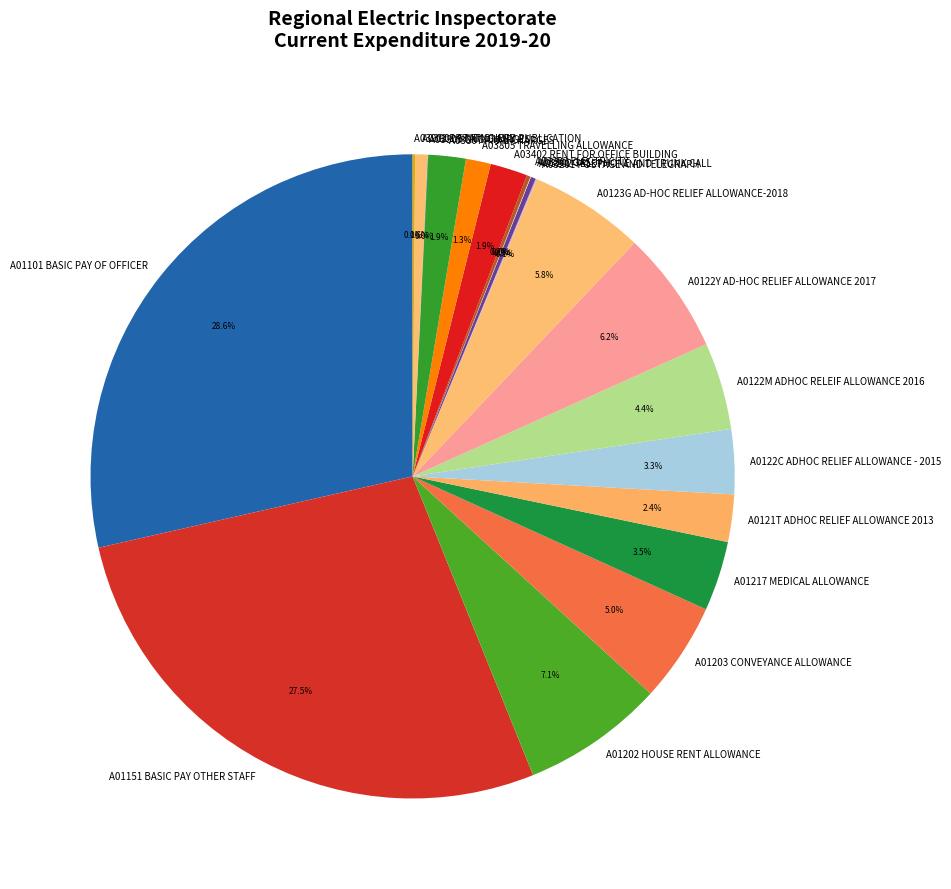

Which has a higher value, A01151 BASIC PAY OTHER STAFF or A03402 RENT FOR OFFICE BUILDING?

A01151 BASIC PAY OTHER STAFF